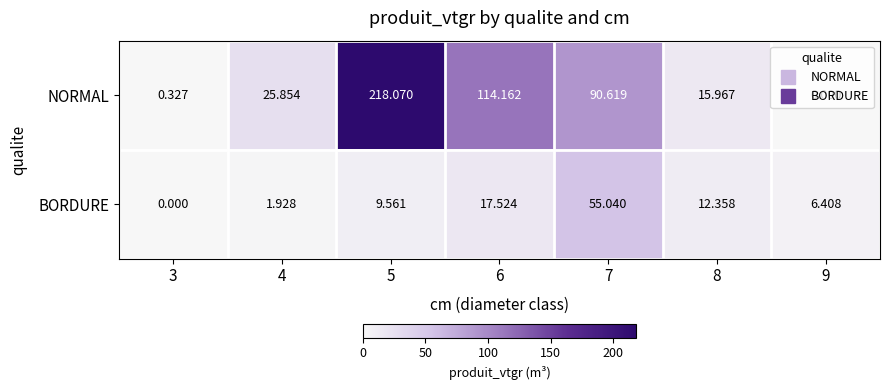

Count the number of data series in this chart.

2